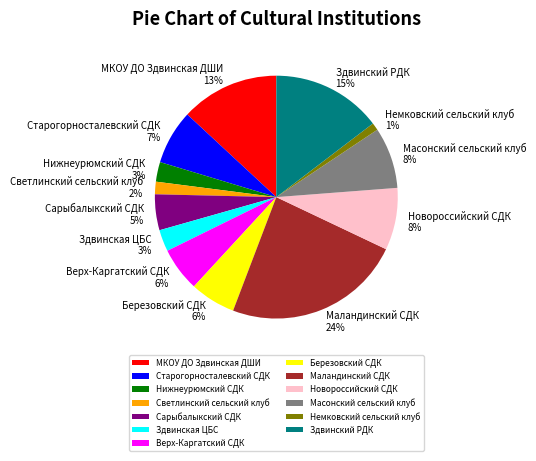

How many slices are in this pie chart?

13